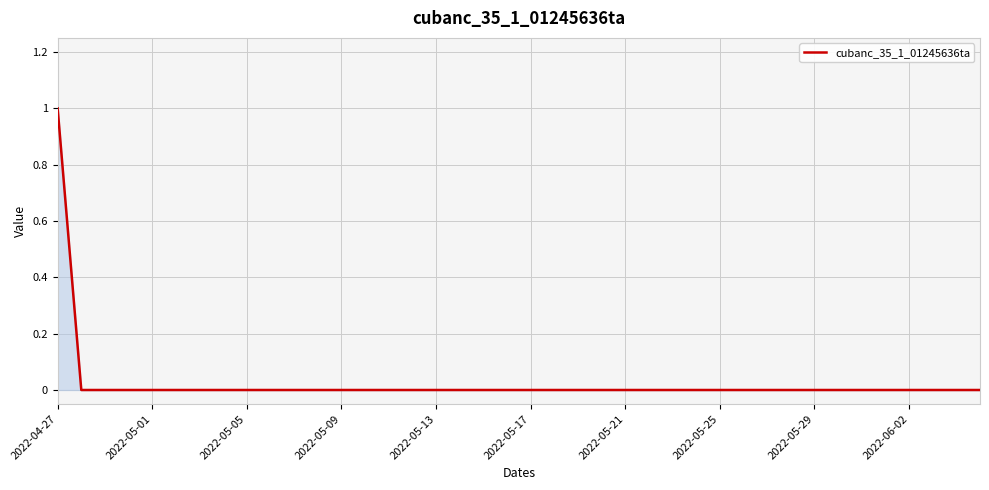

At which category does the chart reach its peak across all series?

2022-04-27